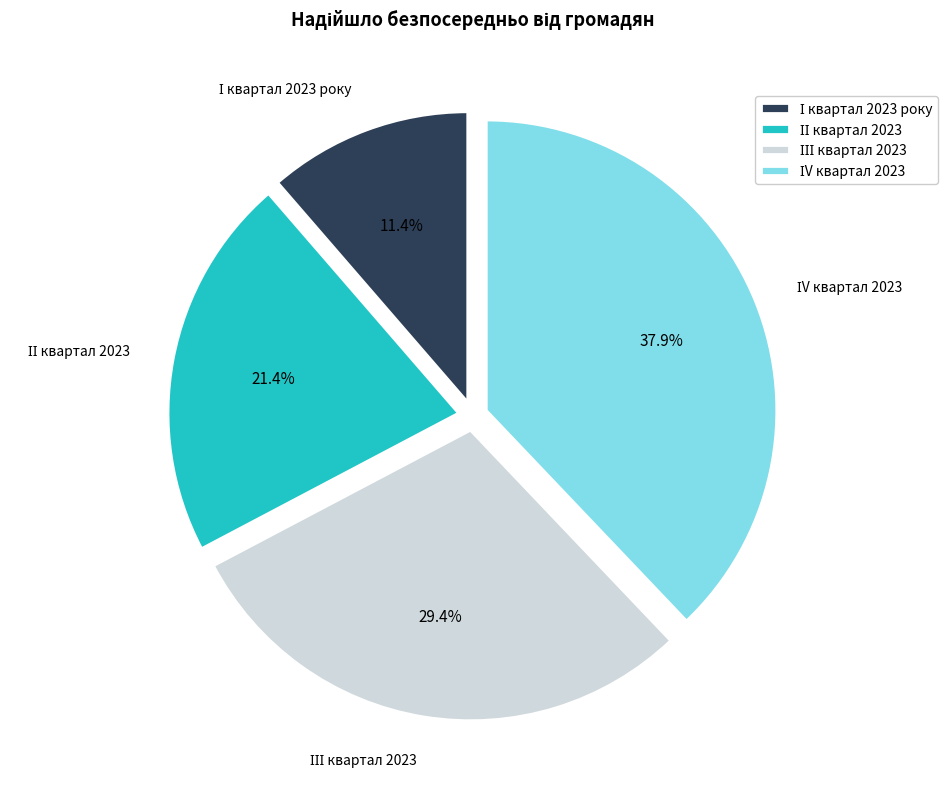

Is there any slice that represents more than half of the pie?

No